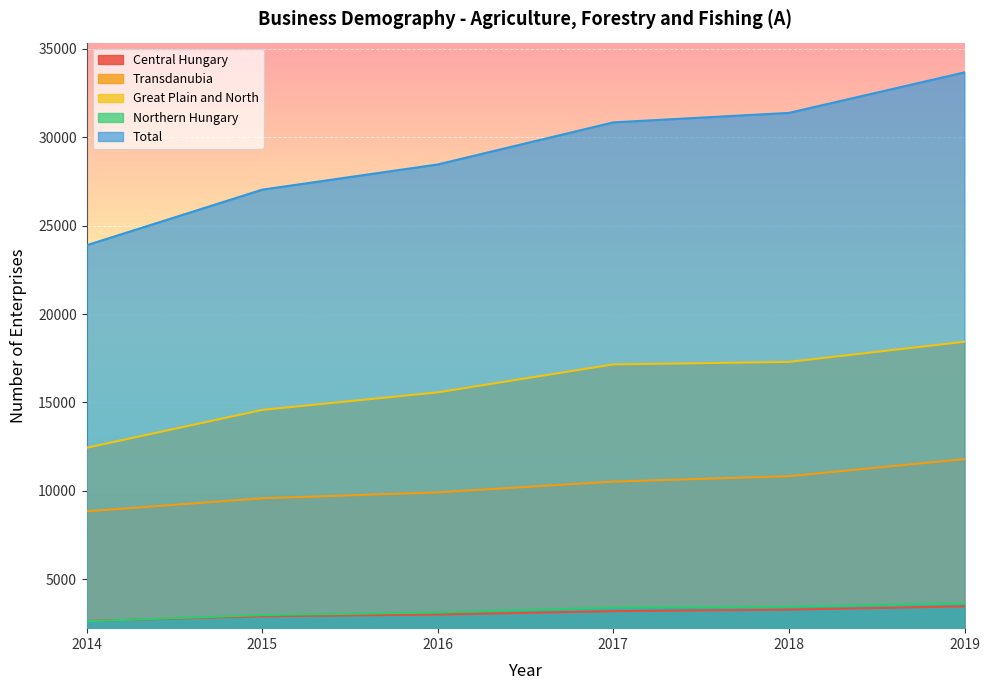

At how many categories does at least one series exceed 14356?

6